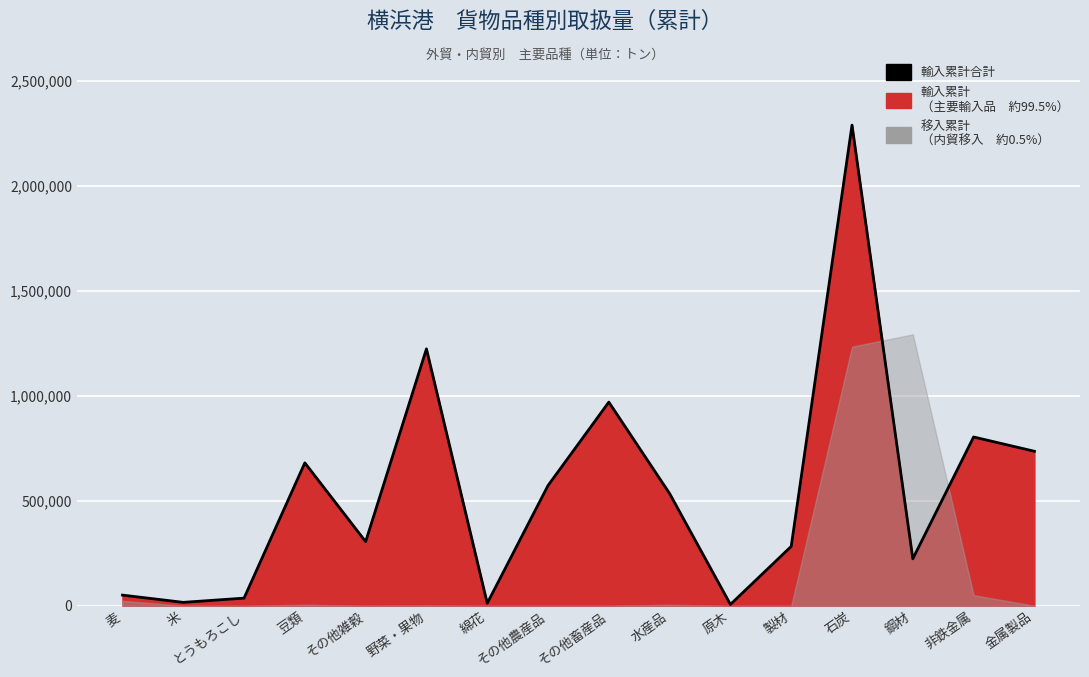

What is the maximum value shown in the chart?

2289272